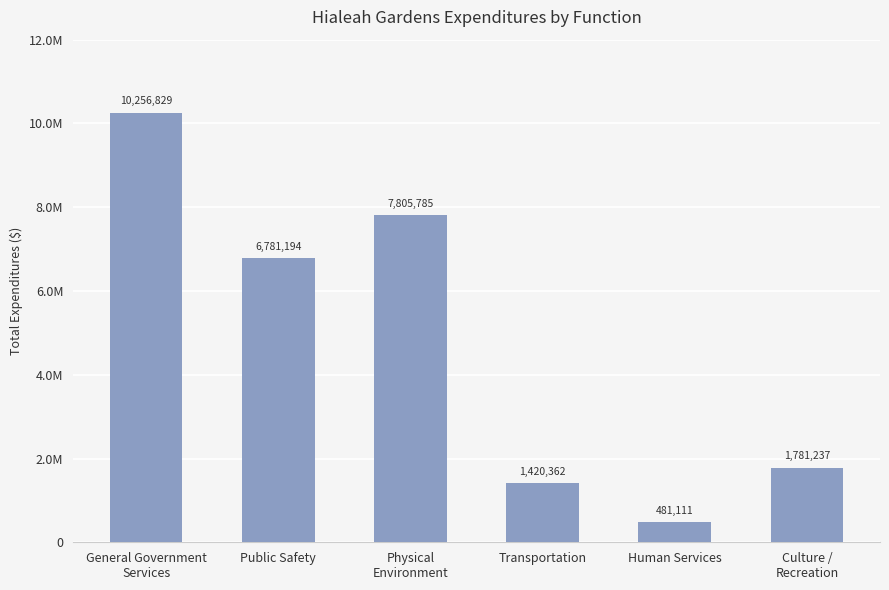

Which category has the lowest value across all series?

Human Services